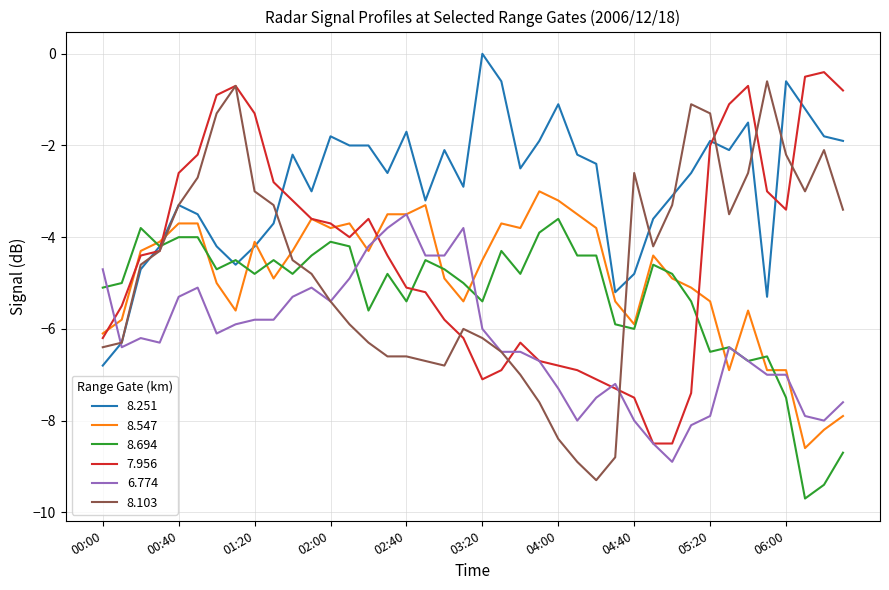

Which series has the largest total across all categories?

8.251